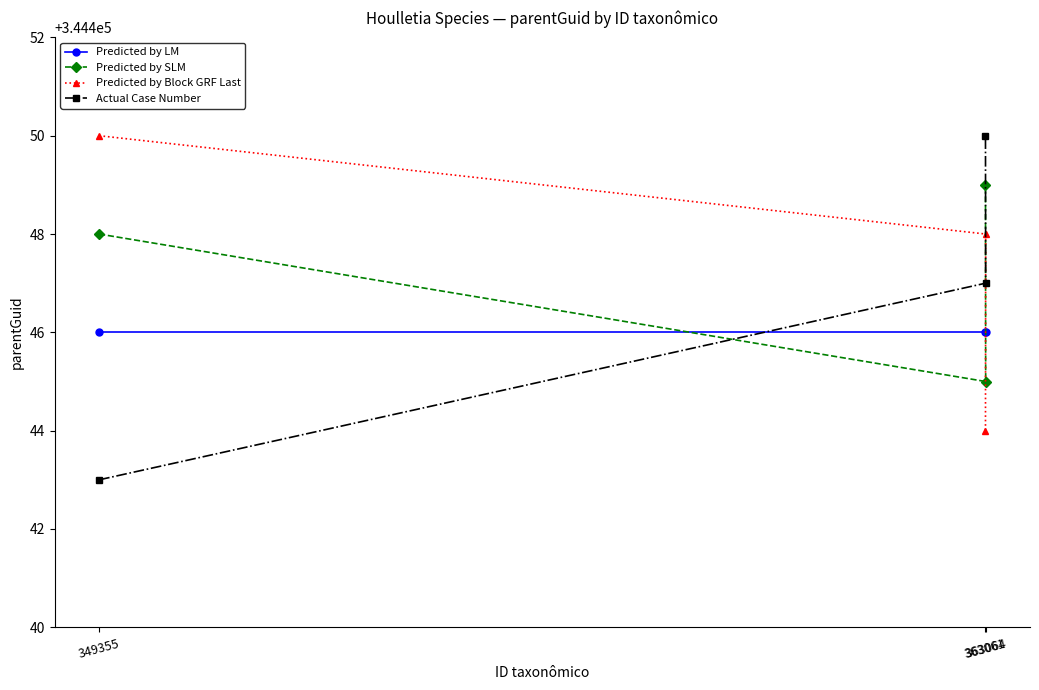

What is the sum of the Predicted by SLM values at 363064 and 363061?

688894